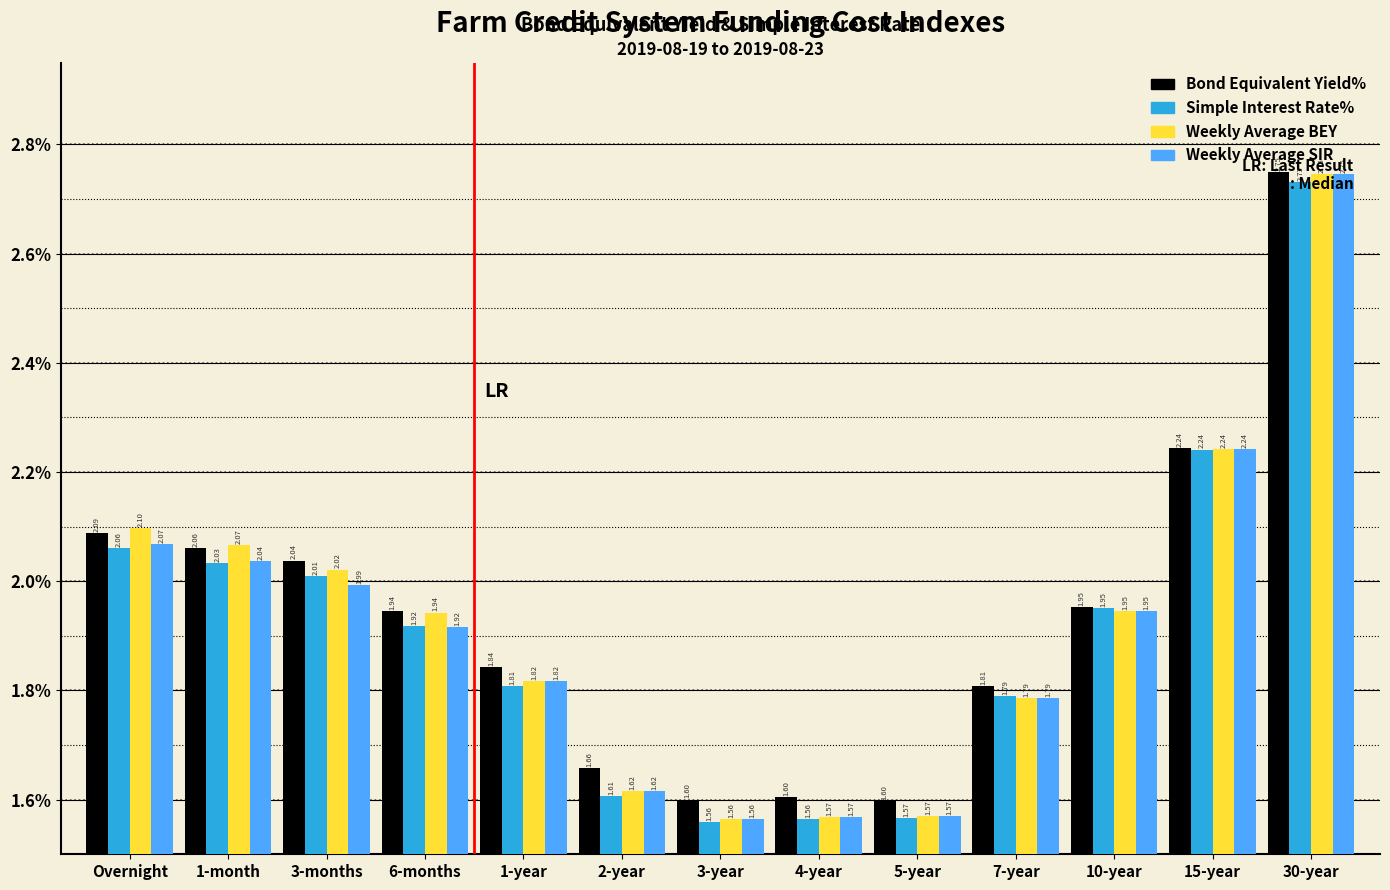

Which series changed the most between Overnight and 30-year?

Weekly Average SIR